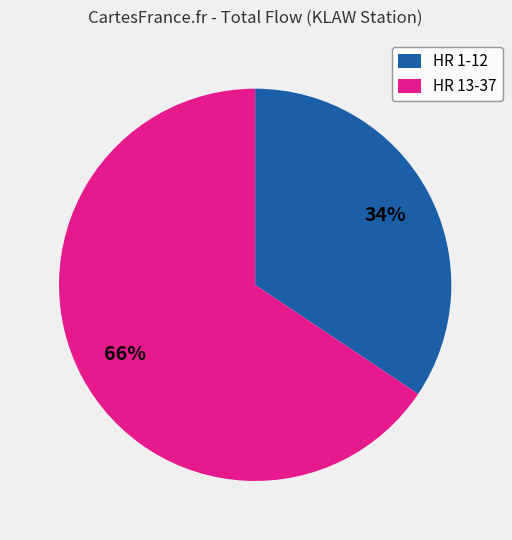

What is the largest slice in the pie chart?

HR 13-37